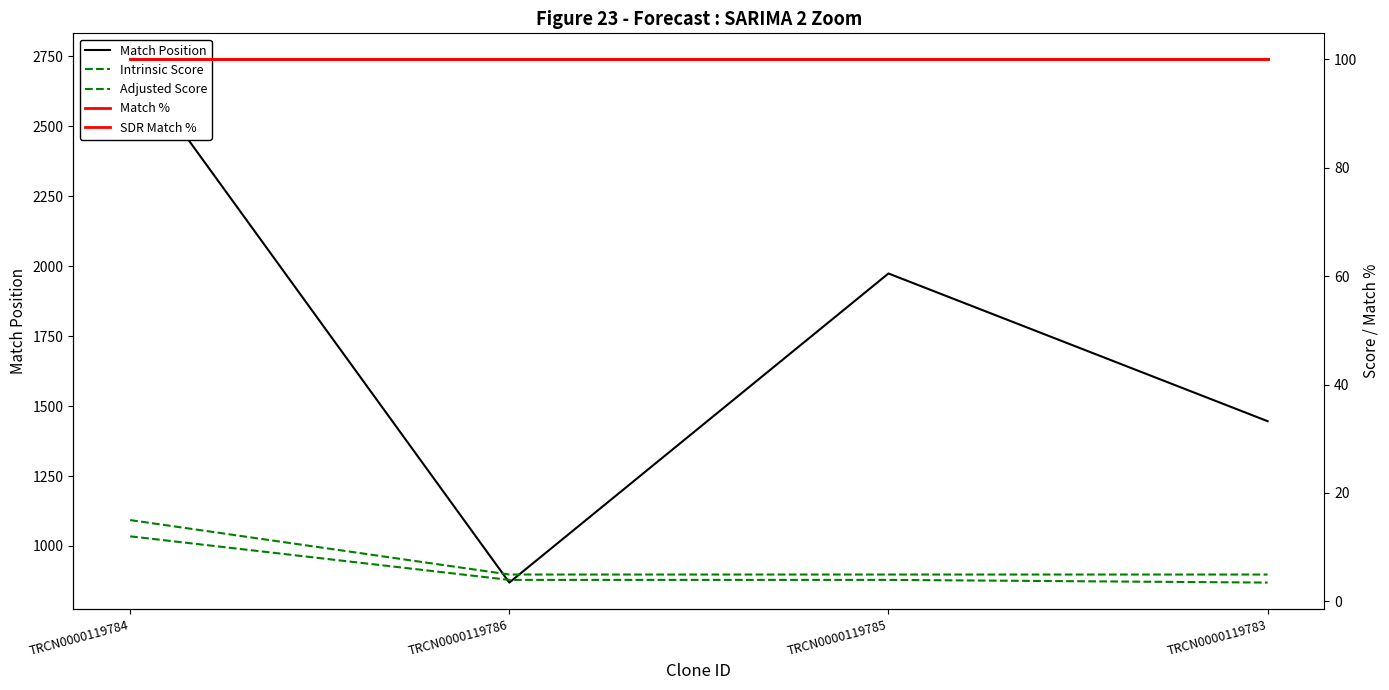

What is the difference between the maximum and minimum values in the Match Position series?

1870.0